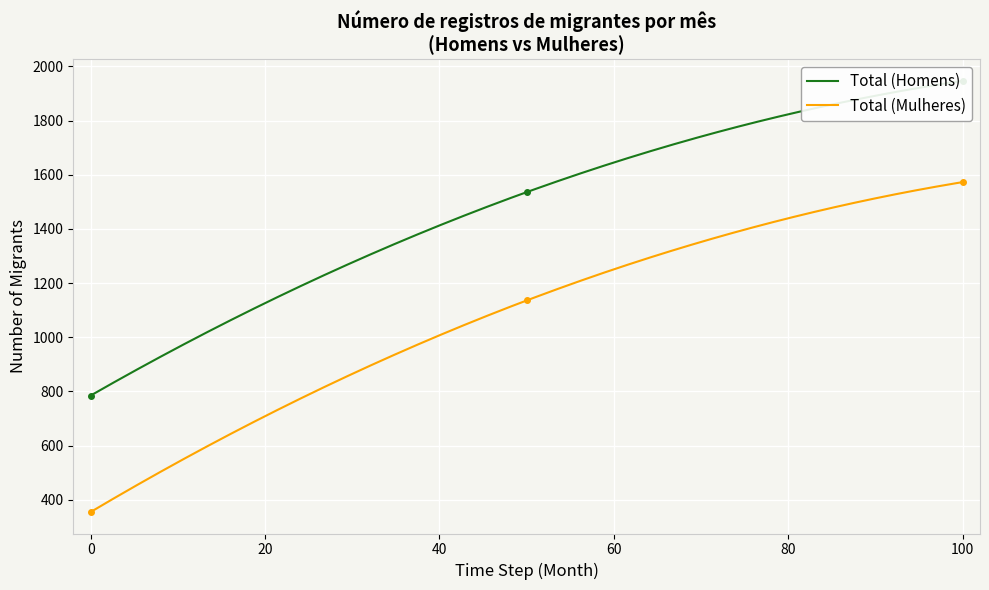

What is the smallest value displayed?

355